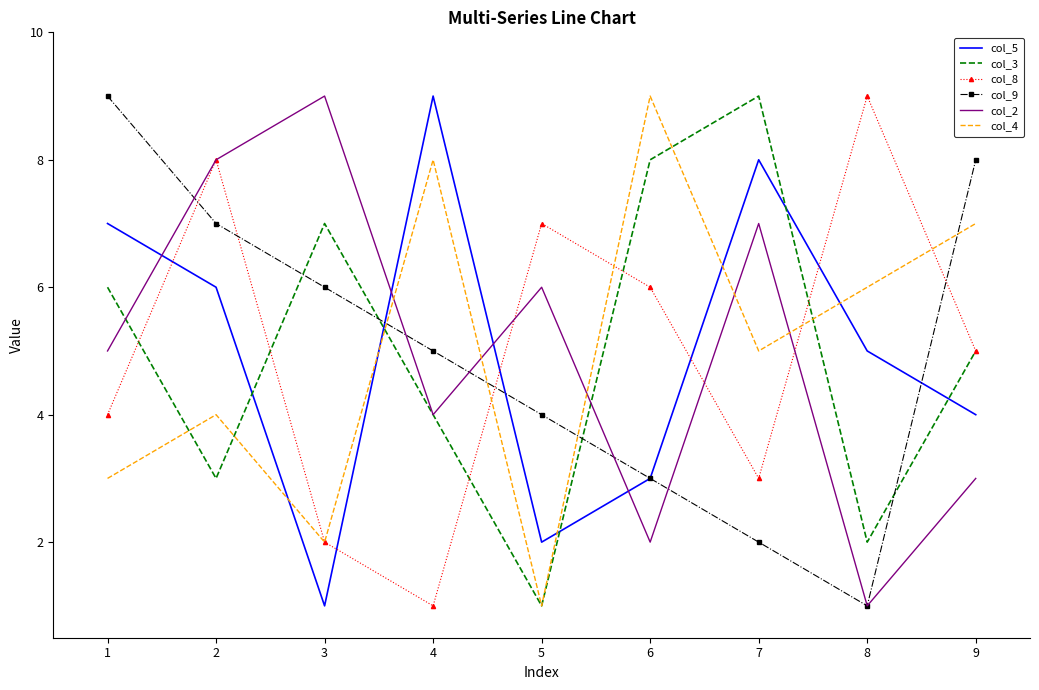

List the labels in order of col_3 value, smallest first.

5, 8, 2, 4, 9, 1, 3, 6, 7